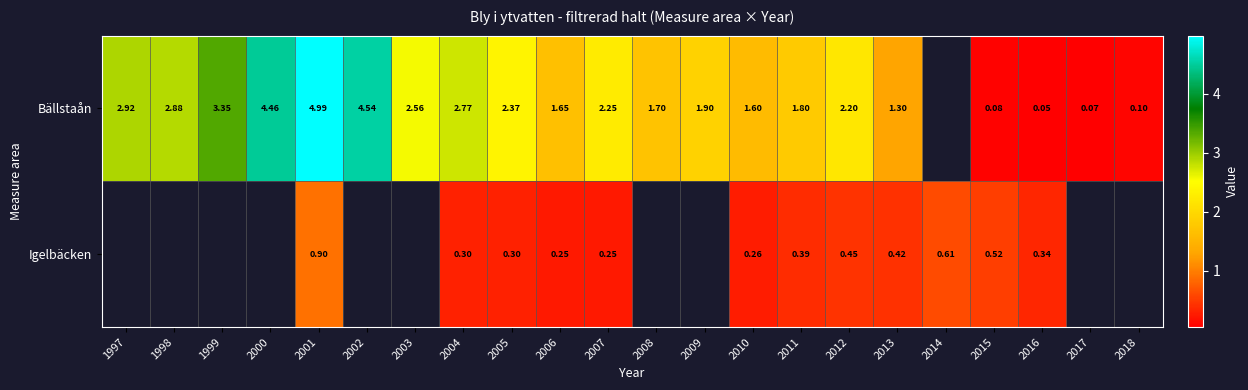

At 2013, list the series in order from largest to smallest.

Bällstaån, Igelbäcken